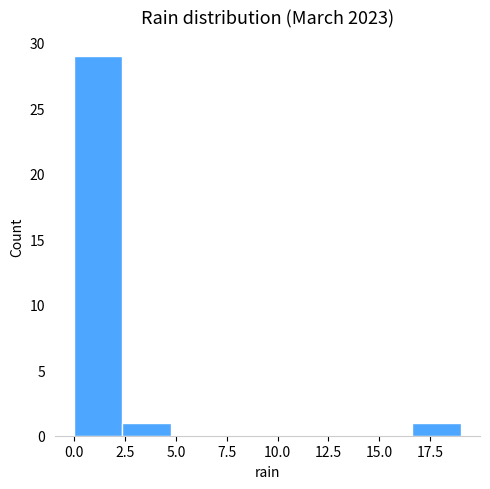

Reading left to right, list every bar in this chart as the range it spans on the x-axis followed by its height. Neither the bar edges nor the heights are printed on the chart, so give them approximately, as read against the axes.

0.0 to 2.5: 29
2.5 to 5.0: 1
5.0 to 7.0: 0
7.0 to 9.5: 0
9.5 to 12.0: 0
12.0 to 14.5: 0
14.5 to 16.5: 0
16.5 to 19.0: 1